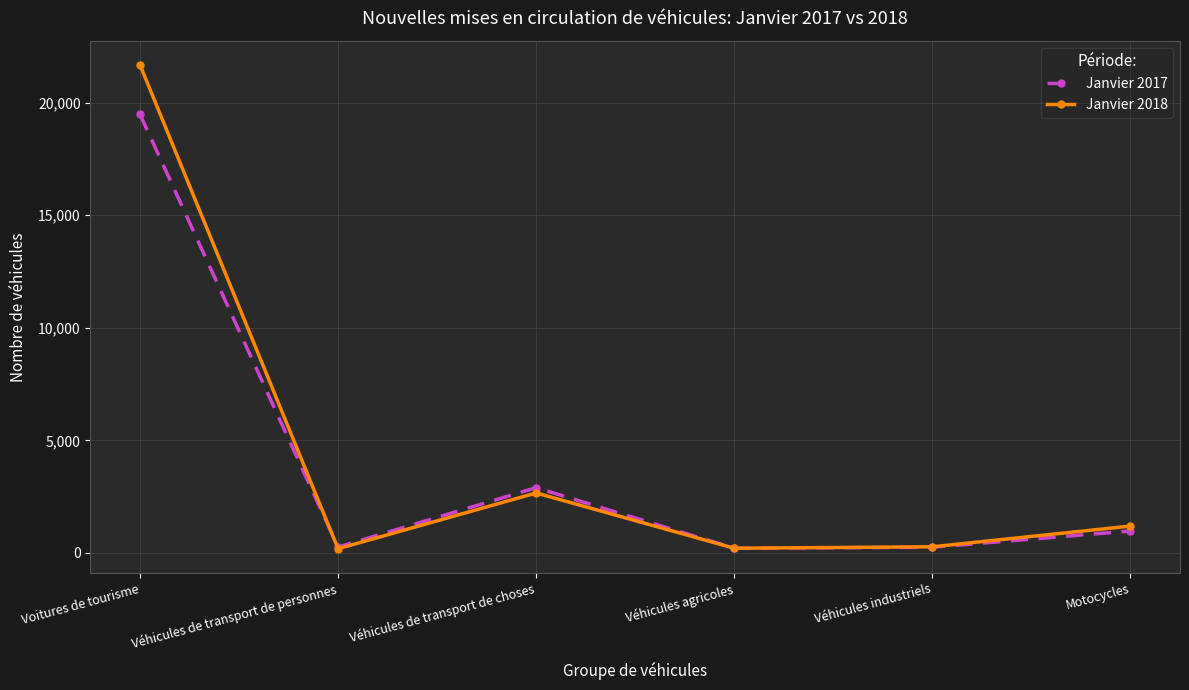

How many interior local peaks does the Janvier 2018 series have?

1